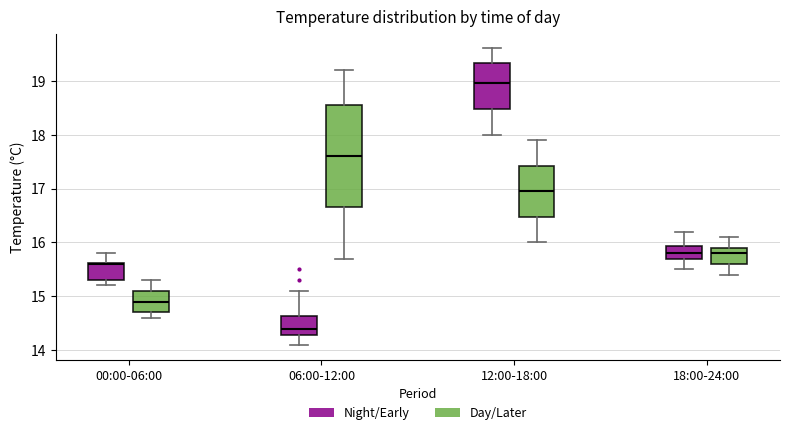

Which box's median line is the lowest?

06:00-12:00 (Night/Early)